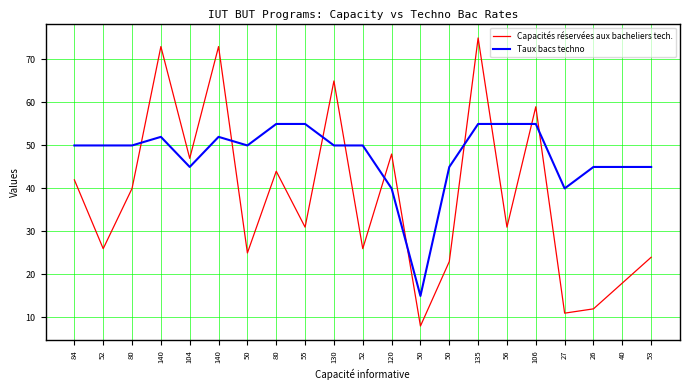

Reading left to right, list all the values displayed in this chart.

Capacités réservées aux bacheliers tech.: 84=42	52=26	80=40	140=73	104=47	140=73	50=25	80=44	55=31	130=65	52=26	120=48	50=8	50=23	135=75	56=31	106=59	27=11	26=12	40=18	53=24
Taux bacs techno: 84=50	52=50	80=50	140=52	104=45	140=52	50=50	80=55	55=55	130=50	52=50	120=40	50=15	50=45	135=55	56=55	106=55	27=40	26=45	40=45	53=45